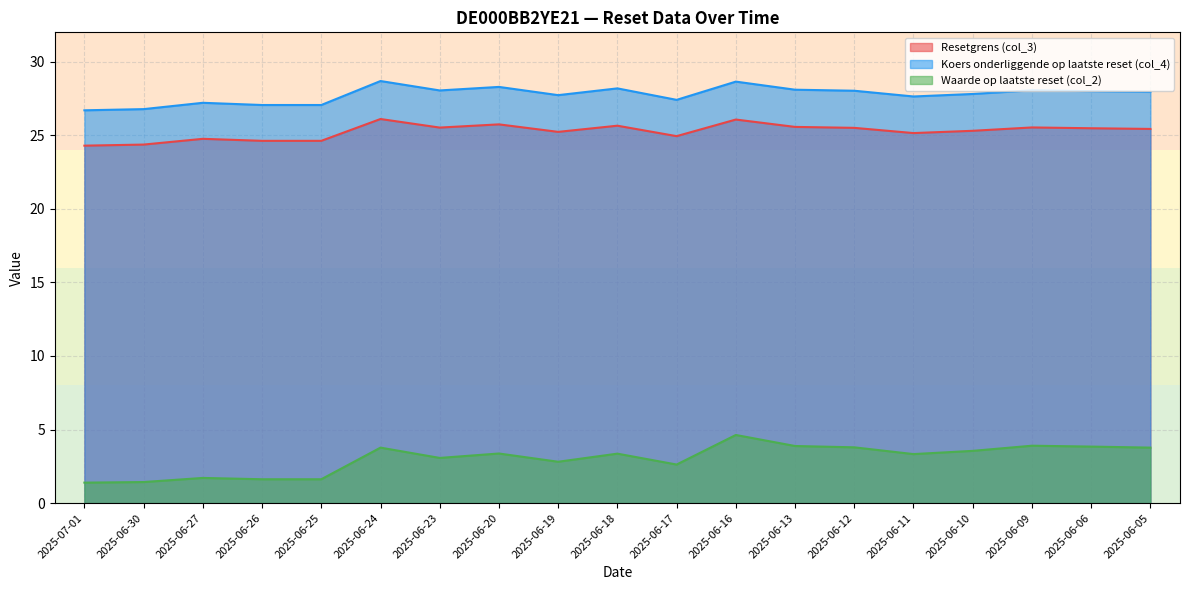

The value of Resetgrens (col_3) at 2025-06-12 is 34.5. True or false?

False